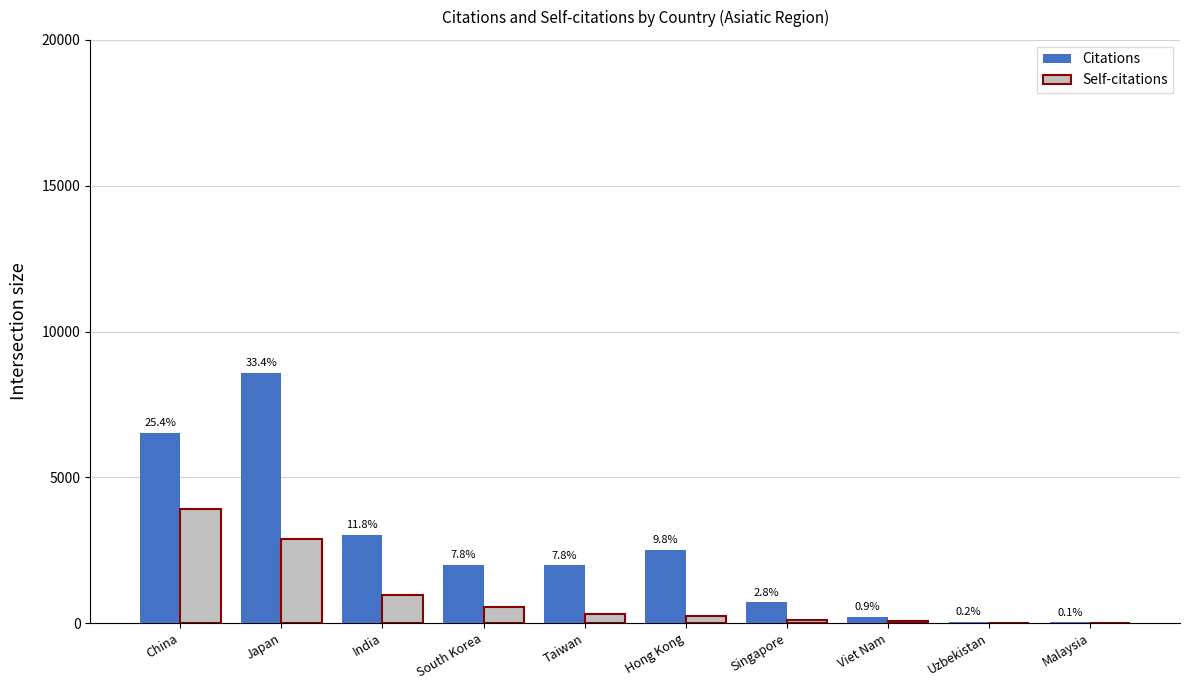

What is the difference between the maximum and second lowest values in the Self-citations series?

3922